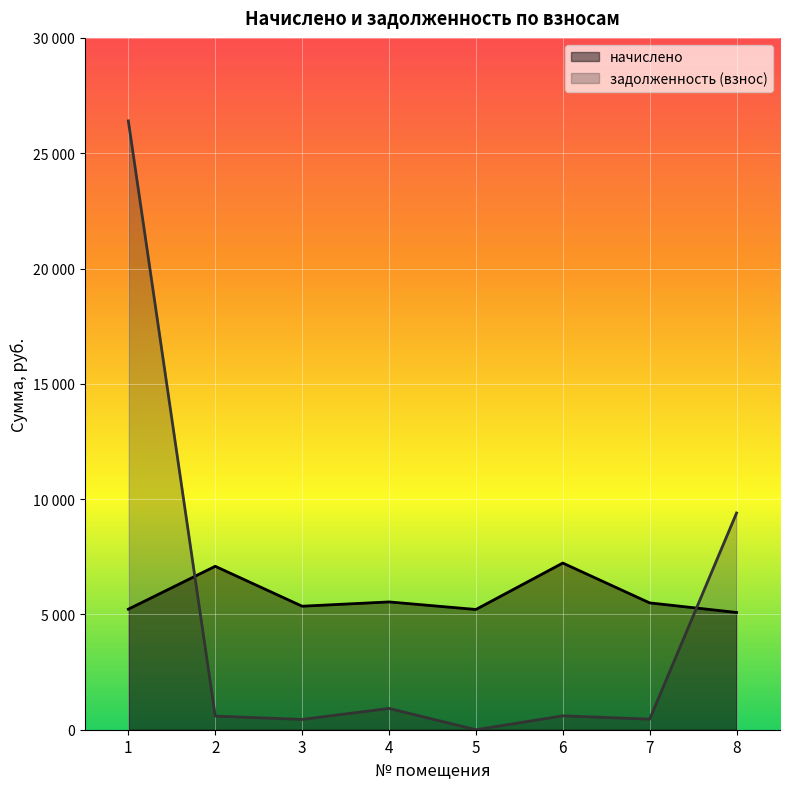

The value of задолженность (взнос) at 2 is 590.6. True or false?

True